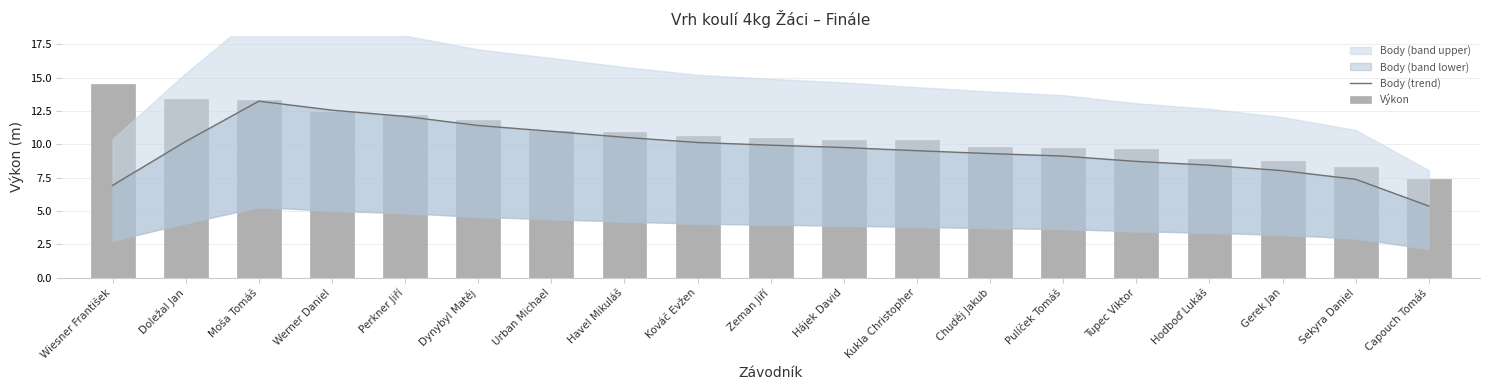

What is the total value across all series at Doležal Jan?

23.6